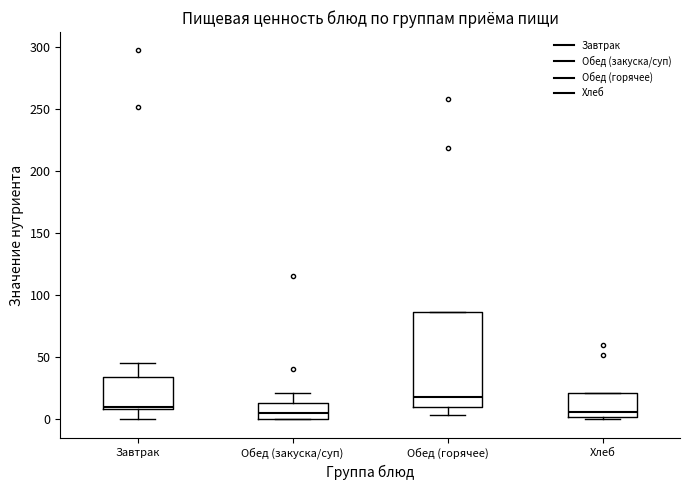

Reading left to right, read every box against the y-axis: the position of its median line, the range the box covers, and the ends of its whiskers. The values are not printed on the chart, so give them approximately, as read against the axis.

Завтрак: median 10 (just above the box's lower edge), box 10 to 35, whiskers 0 to 45
Обед (закуска/суп): median 5, box 0 to 15, whiskers 0 to 20
Обед (горячее): median 20, box 10 to 85, whiskers 5 to 85
Хлеб: median 5, box 0 to 20, whiskers 0 to 20